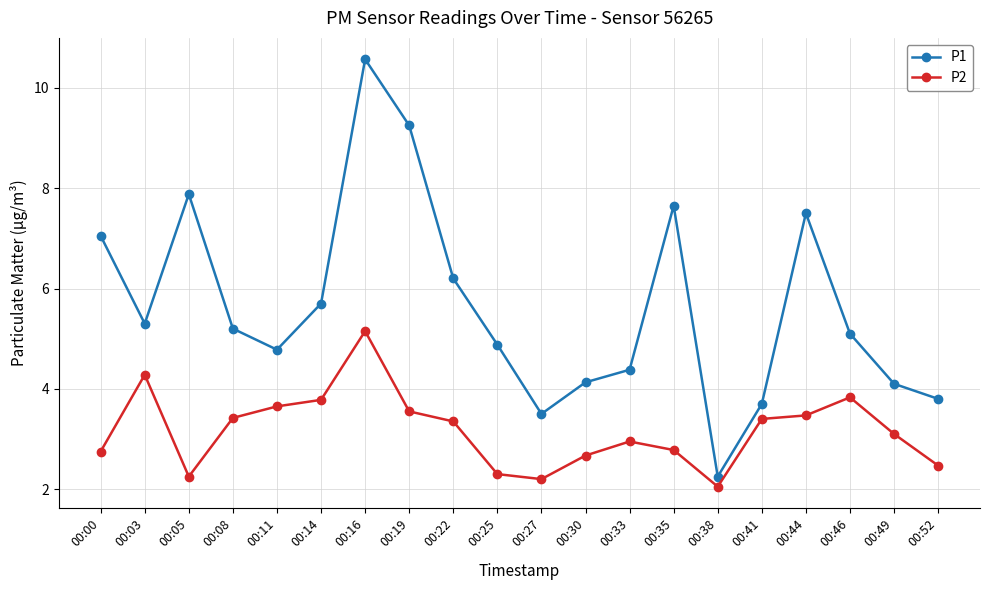

Which series has the widest spread of values?

P1